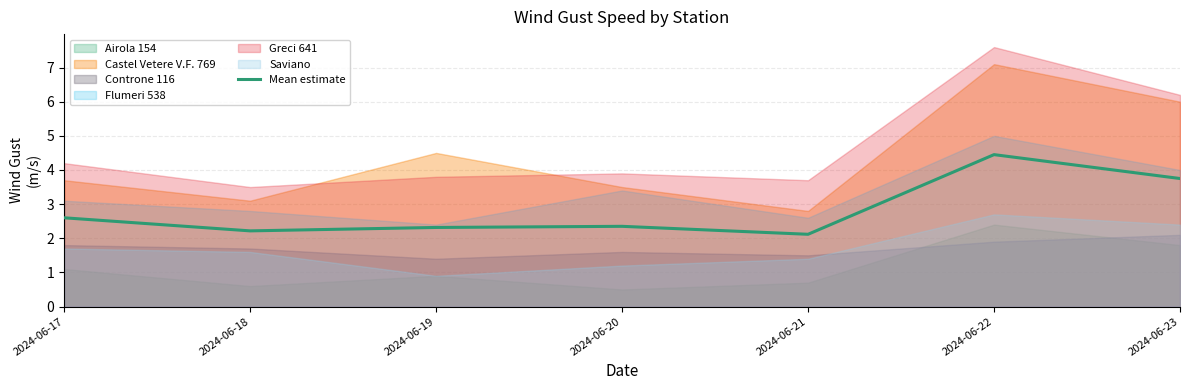

How many interior local peaks (higher than both neighbors) does the data have?

2